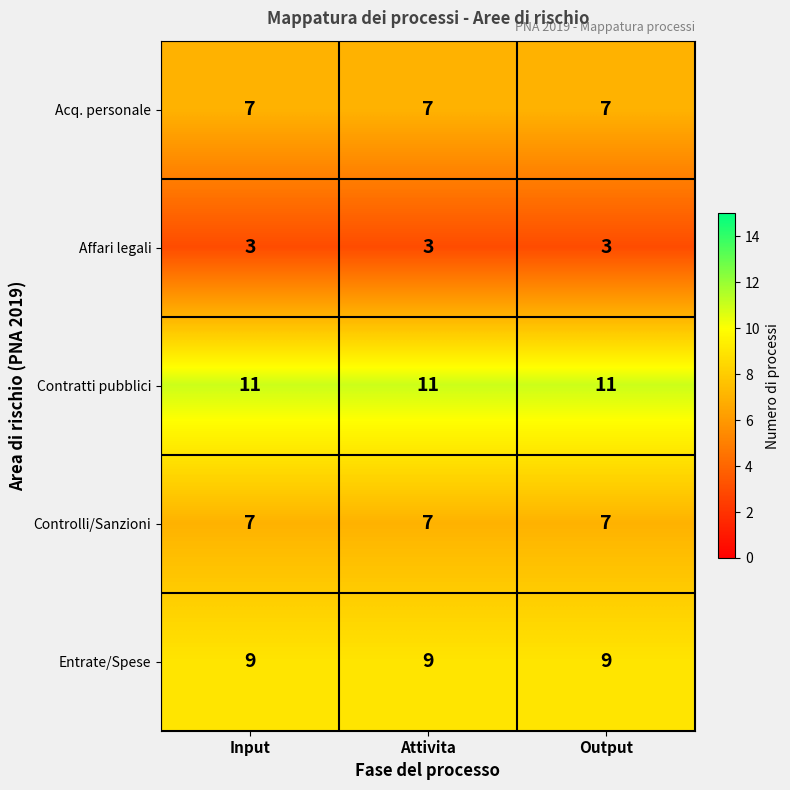

How many series are shown in this chart?

5